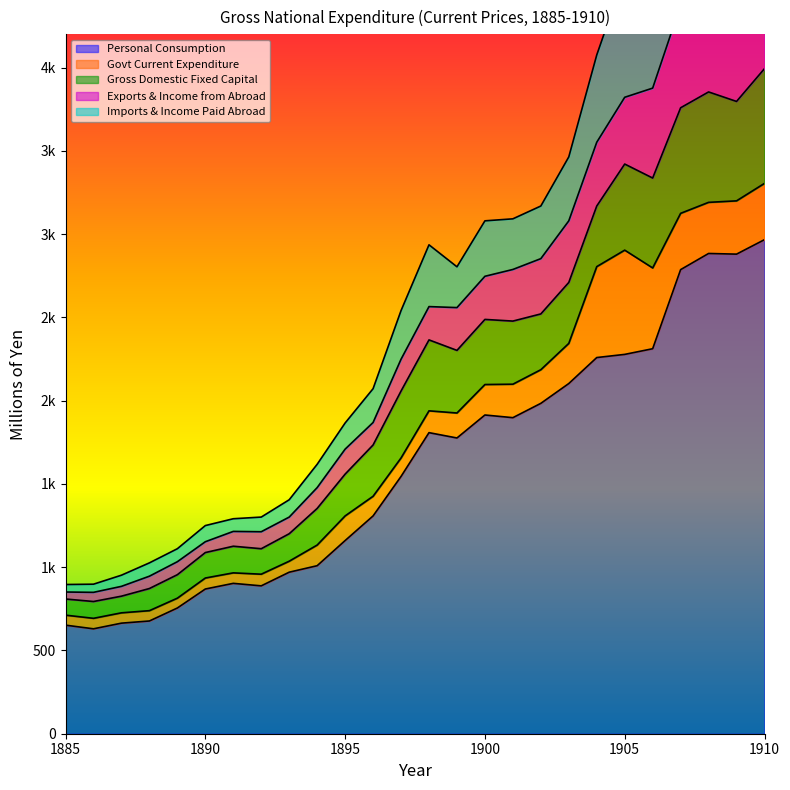

At how many categories does at least one series exceed 2199?

7